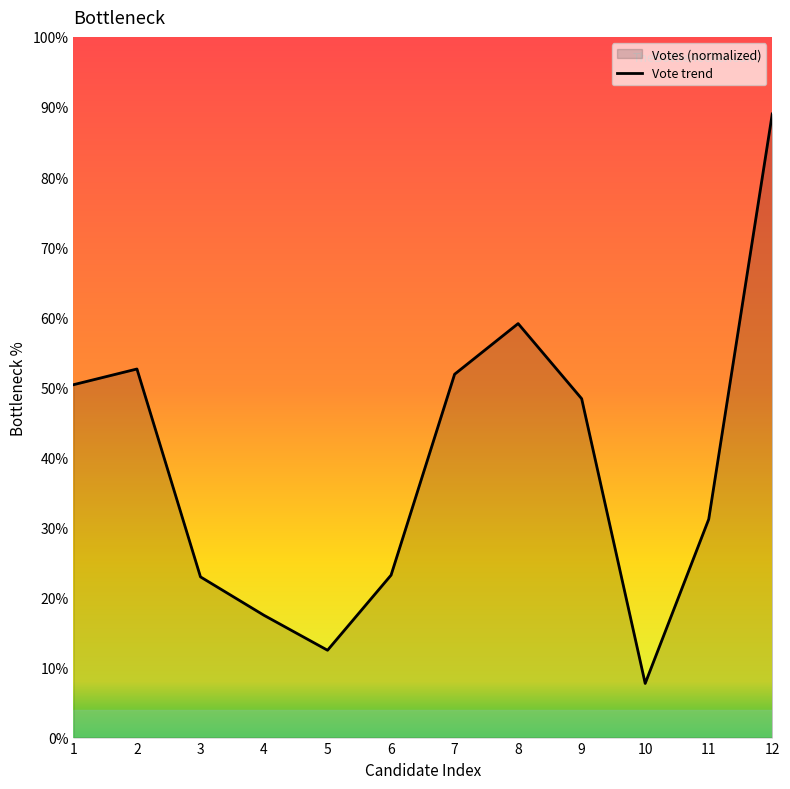

How many values are below 48?

6